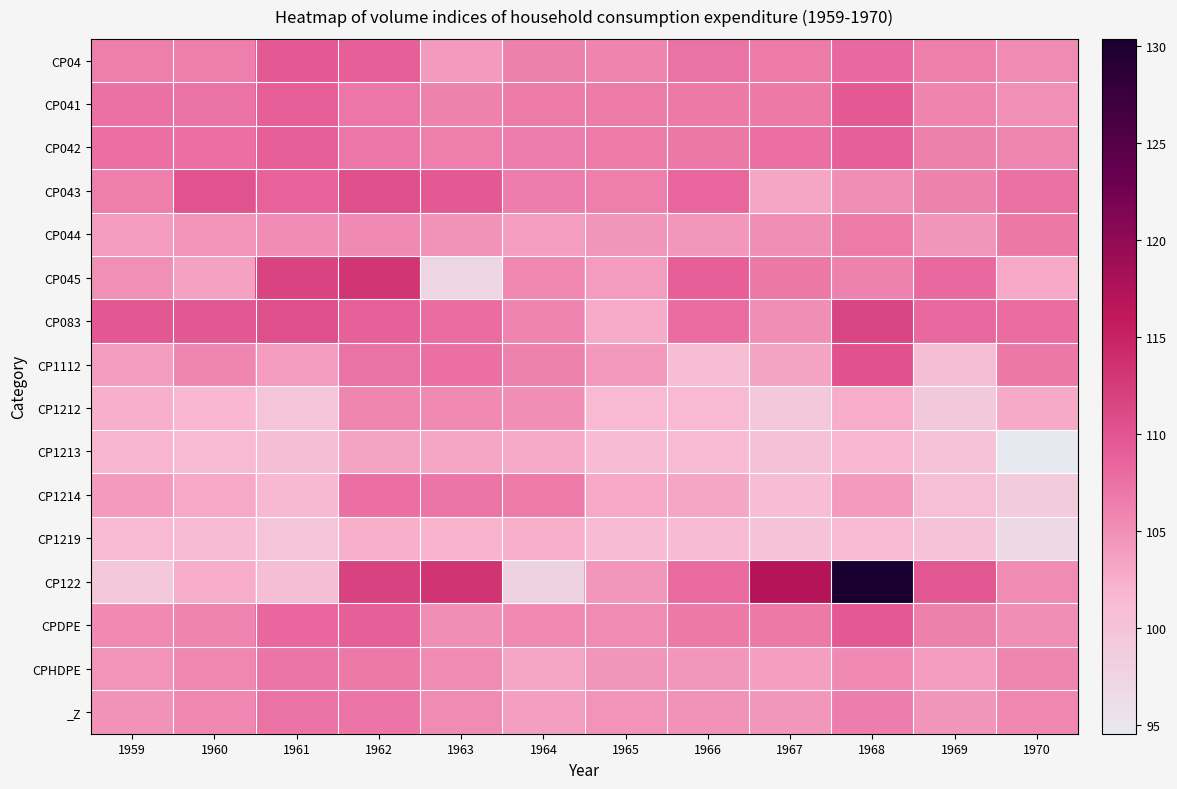

Rank the series at 1960 from lowest to highest value.

CP1219, CP1213, CP1212, CP122, CP1214, CP045, CP044, CPHDPE, _Z, CP1112, CPDPE, CP04, CP041, CP042, CP083, CP043